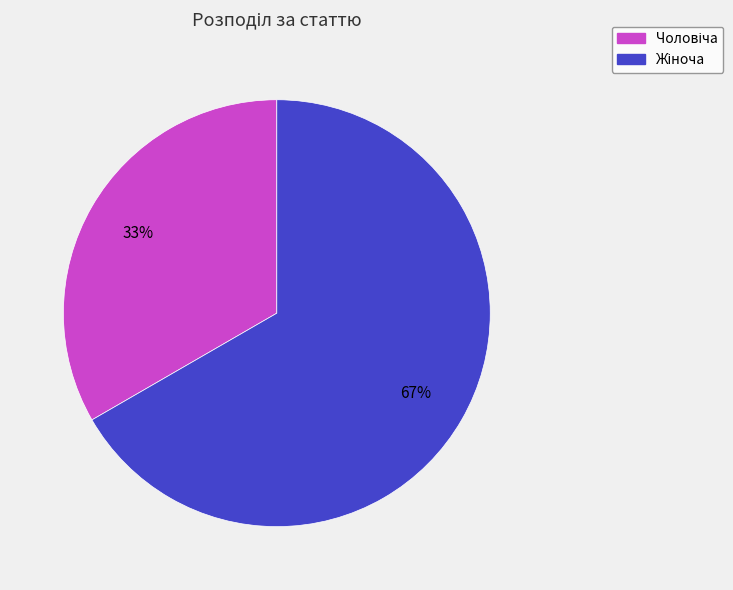

Does any single category account for the majority?

Yes